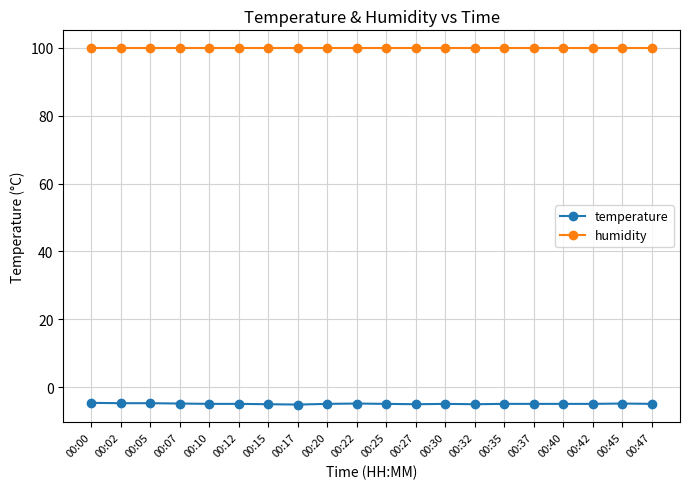

What is the difference between the highest and lowest values at 00:47?

104.8